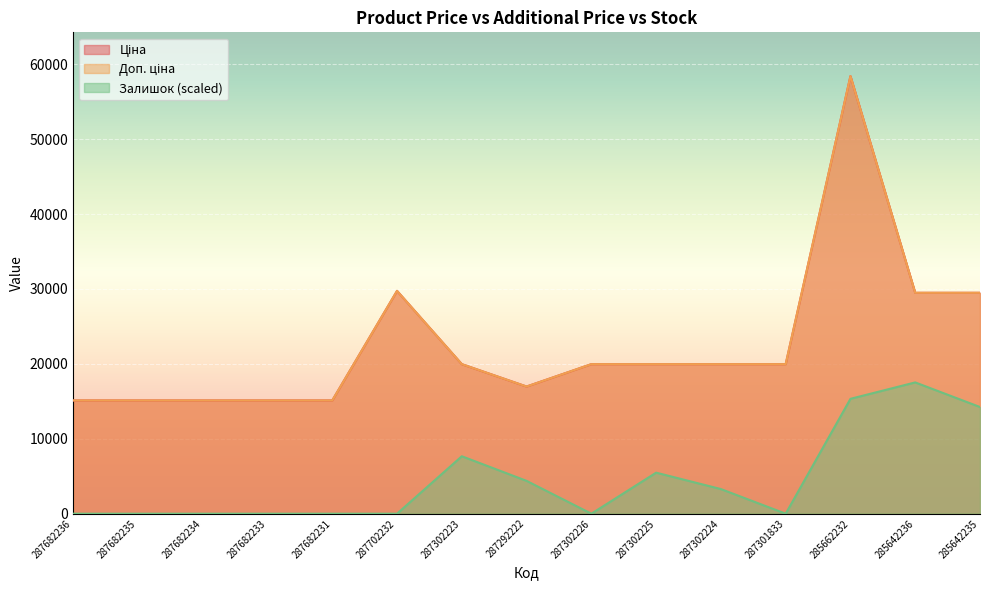

Reading left to right, what are all the values shown in this chart?

Ціна: 15120.0	15120.0	15120.0	15120.0	15120.0	29747.2	19964.2	16976.3	19964.2	19964.2	19964.2	19964.2	58426.5	29491.5	29491.5
Доп. ціна: 15120.0	15120.0	15120.0	15120.0	15120.0	29747.2	19964.2	16976.3	19964.2	19964.2	19964.2	19964.2	58426.5	29491.5	29491.5
Залишок: 0.0	0.0	0.0	0.0	0.0	0.0	7668.5	4382.0	0.0	5477.5	3286.5	0.0	15337.0	17528.0	14241.5